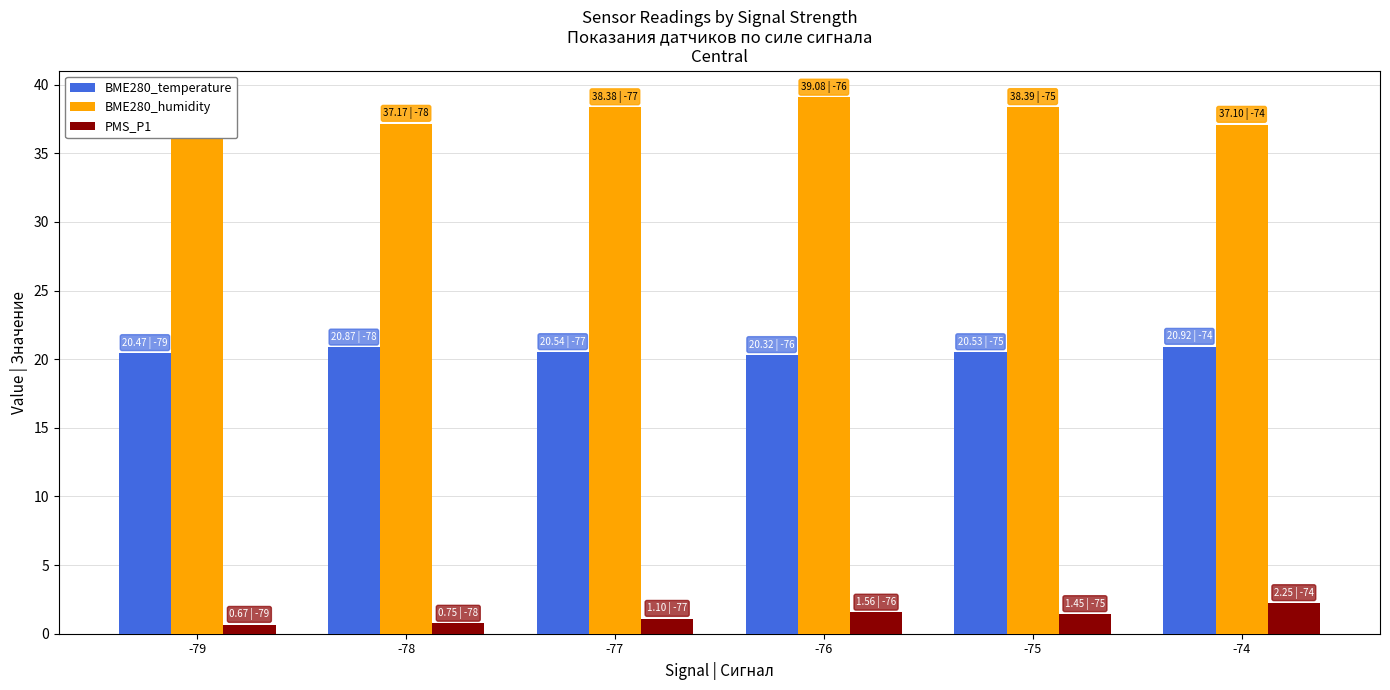

True or false: BME280_humidity has a value of 63.4 at -76.

False